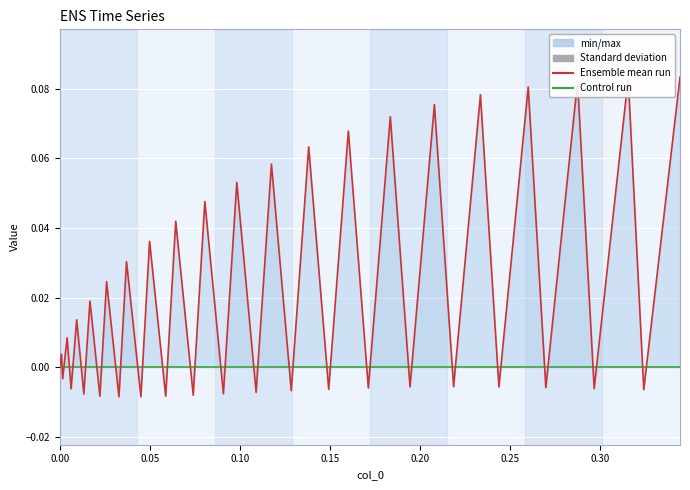

Rank the series by their average value, from lowest to highest.

col_2 (Control run), col_1 (Ensemble mean)